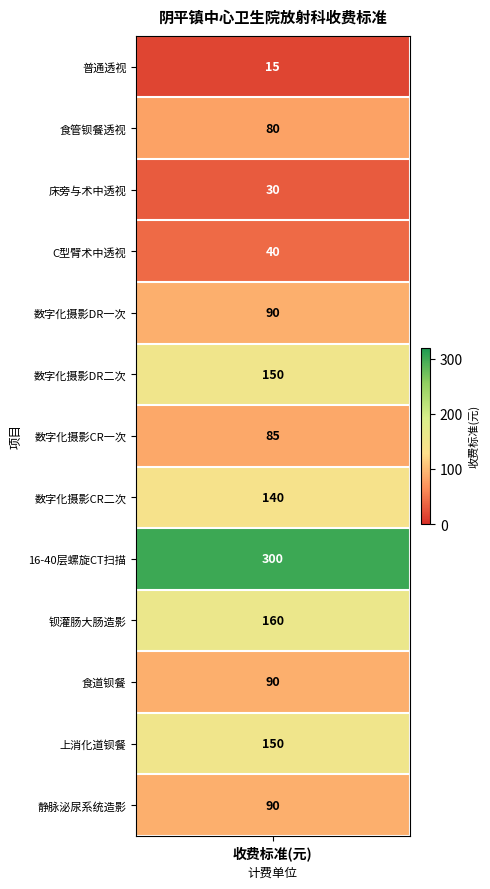

Reading left to right, transcribe all the data shown in this chart.

15	80	30	40	90	150	85	140	300	160	90	150	90